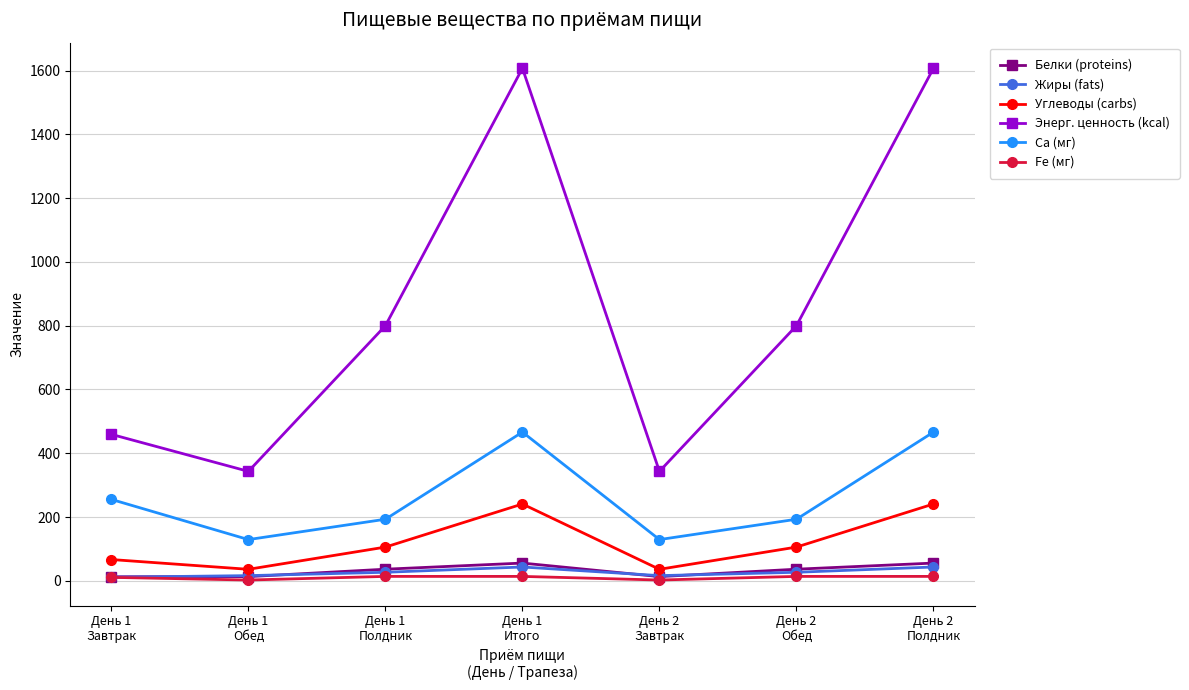

What is the label of the 5th point from the right?

День 1
Полдник